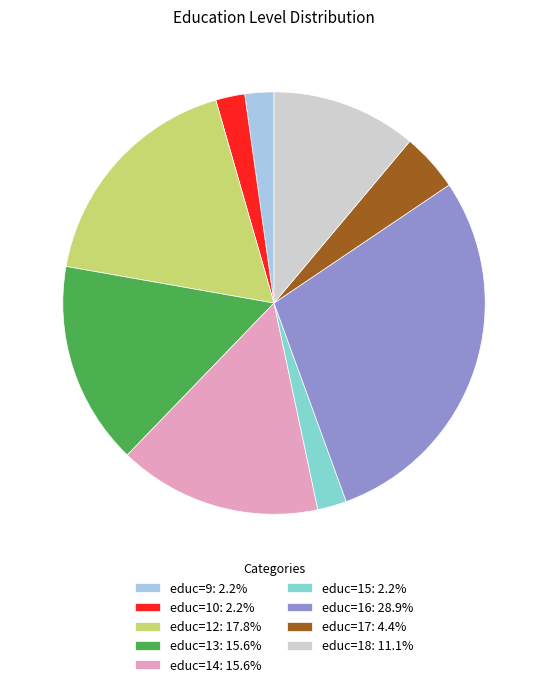

How many segments does this pie chart have?

9